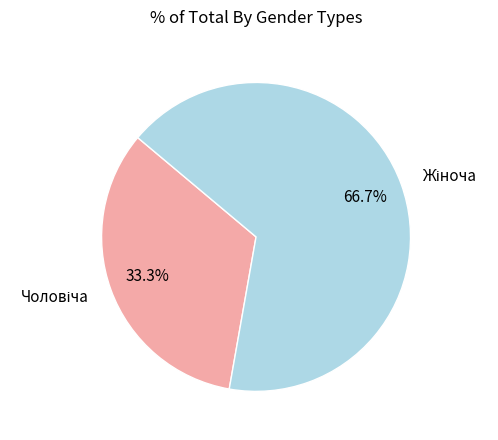

Does any single category account for the majority?

Yes